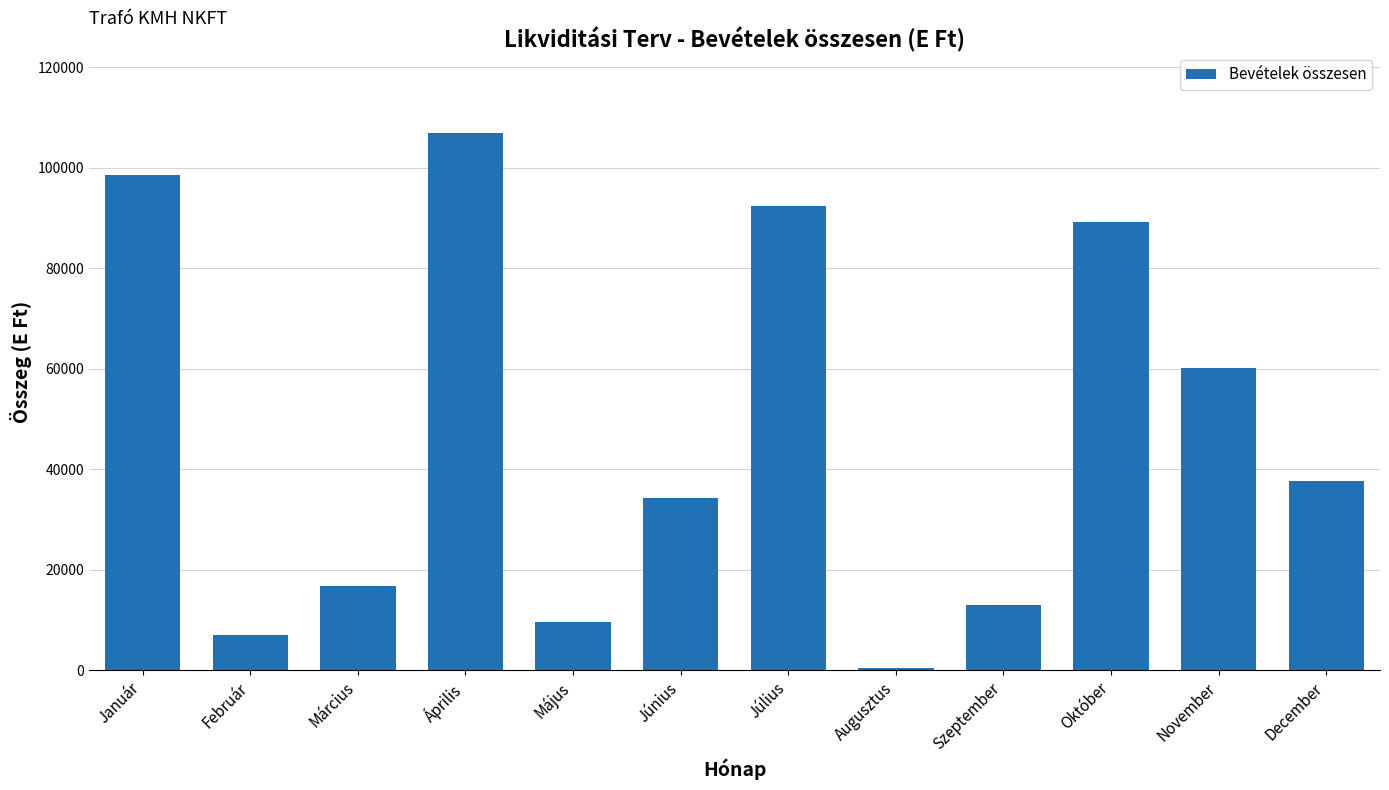

Which has a higher value, Január or Augusztus?

Január